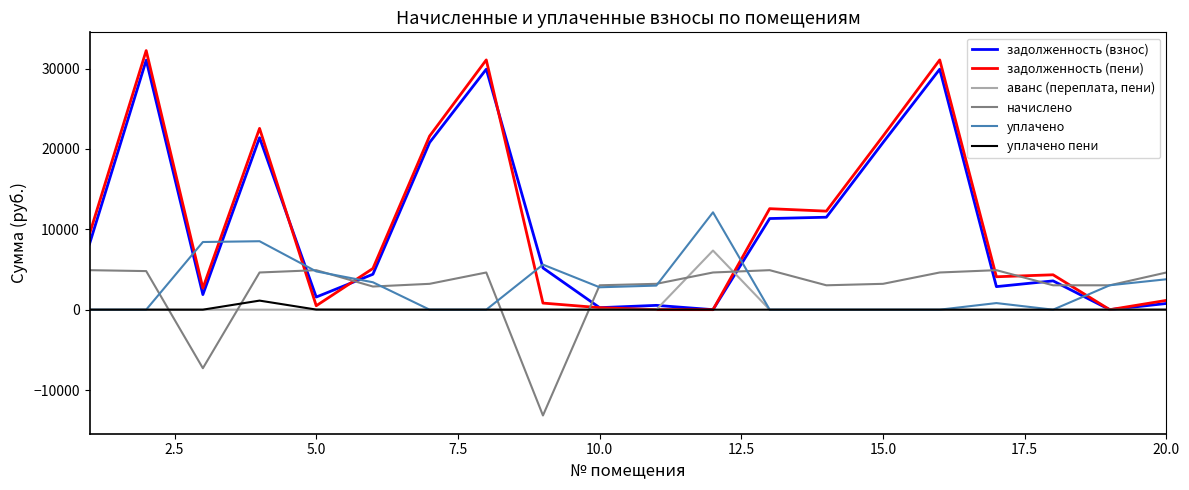

Does the chart have visible grid lines?

No